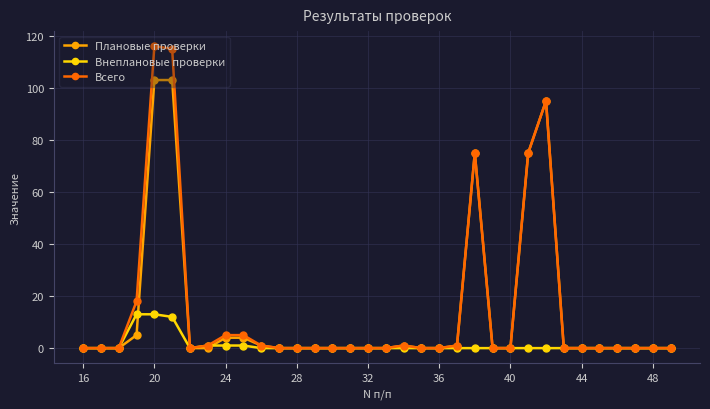

How many data points does each series have?

34